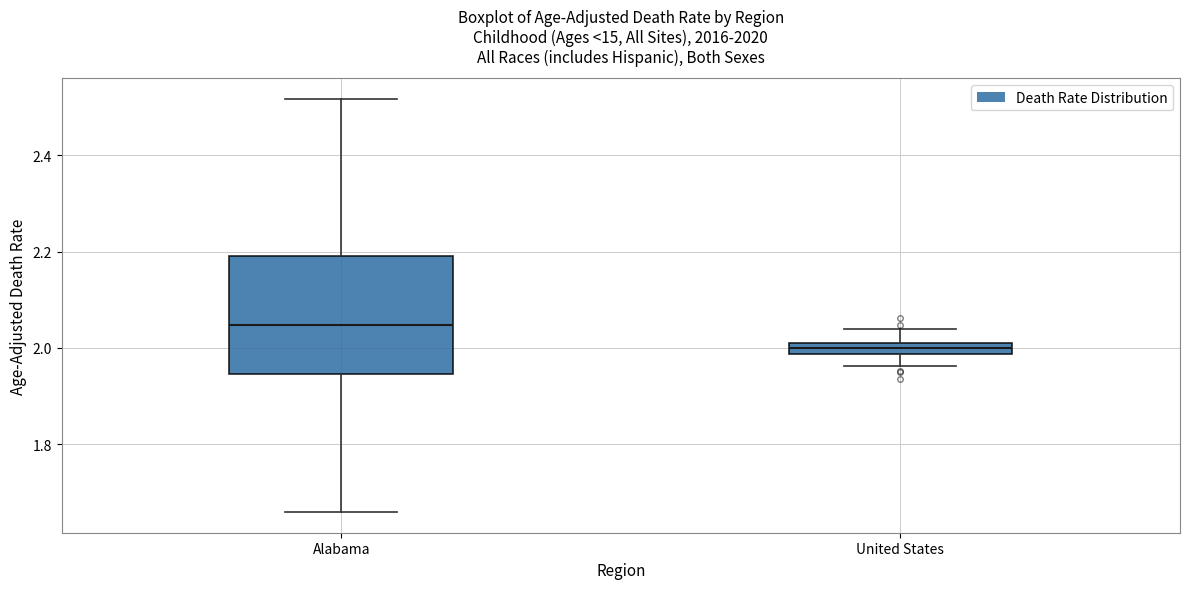

Which box is the tallest, from its lower edge to its upper edge?

Alabama